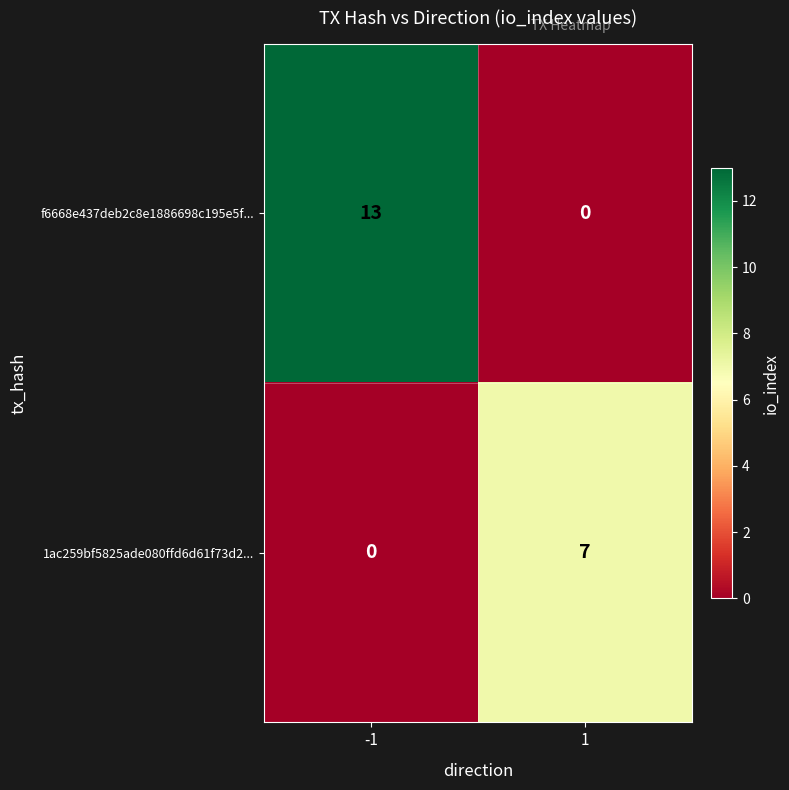

Count the number of categories in the chart.

2